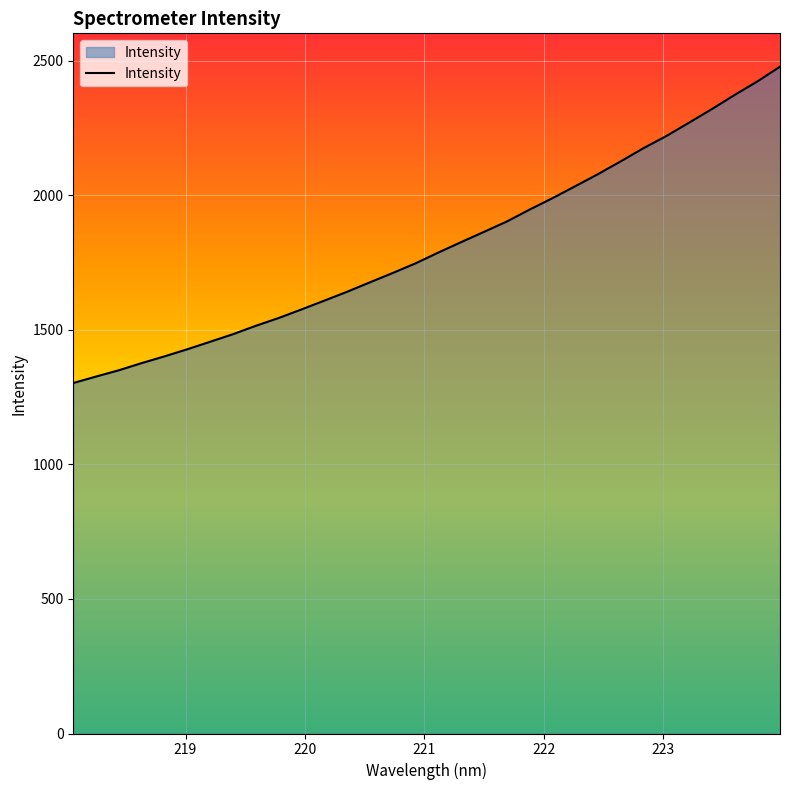

What is the difference between the maximum and minimum values?

1175.5